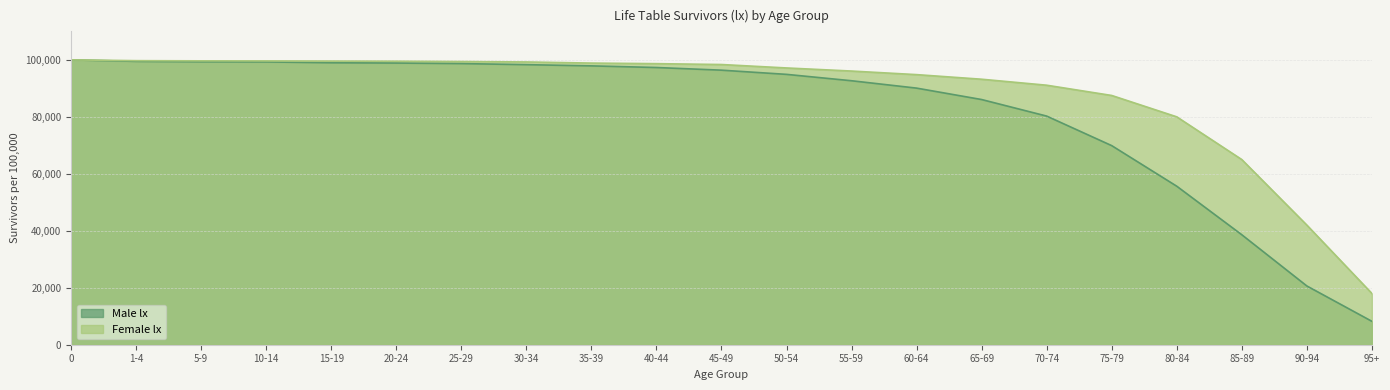

What is the difference between the Female lx values at 15-19 and 75-79?

12074